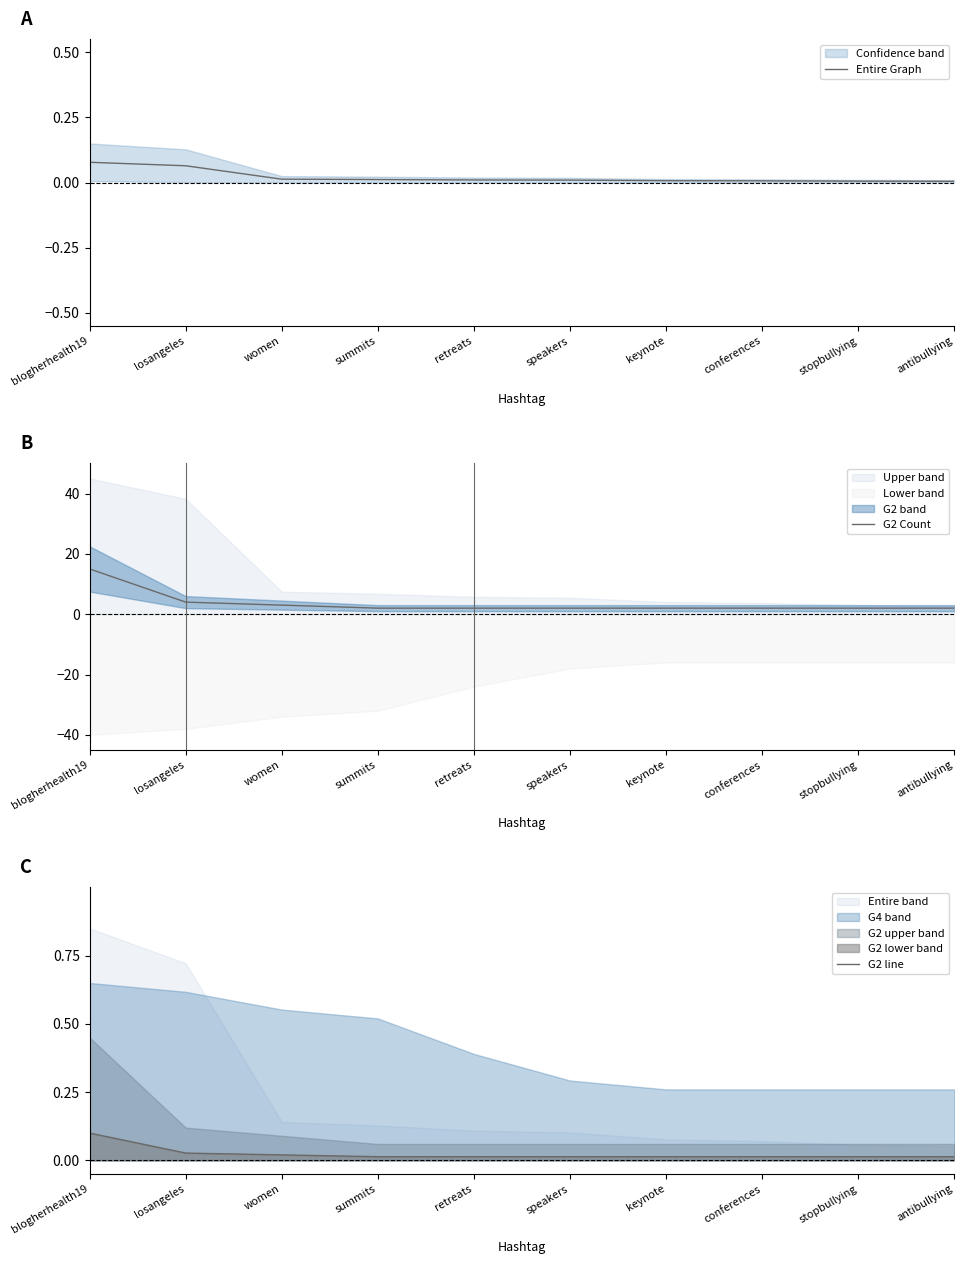

How many G2 line values are between 0 and 1?

10